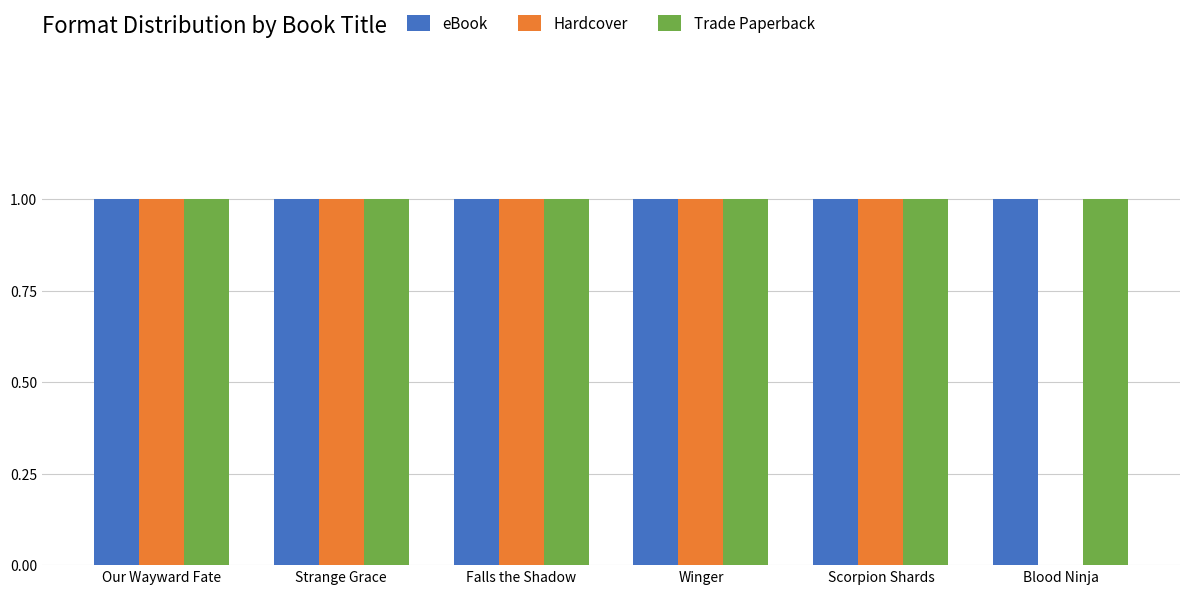

Reading left to right, extract all data points from this chart.

eBook: 1	1	1	1	1	1
Hardcover: 1	1	1	1	1	0
Trade Paperback: 1	1	1	1	1	1